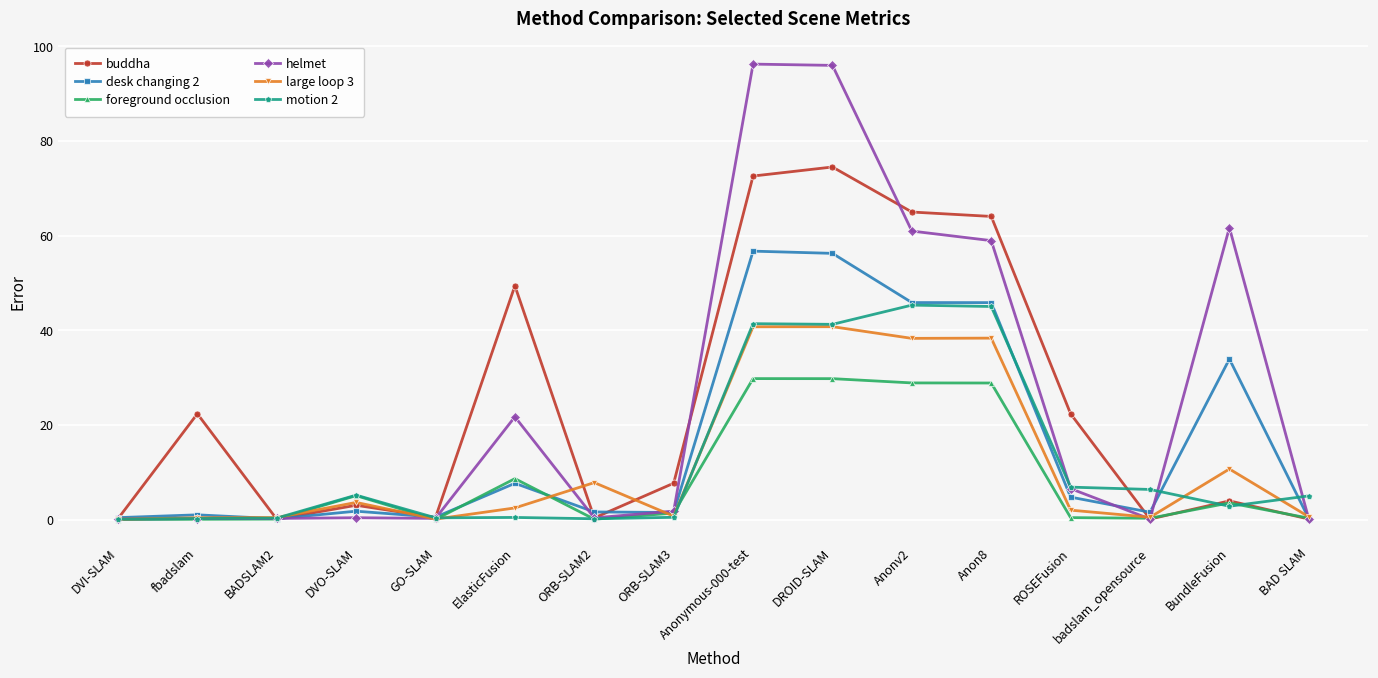

What is the total value across all series at Anonymous-000-test?

337.6